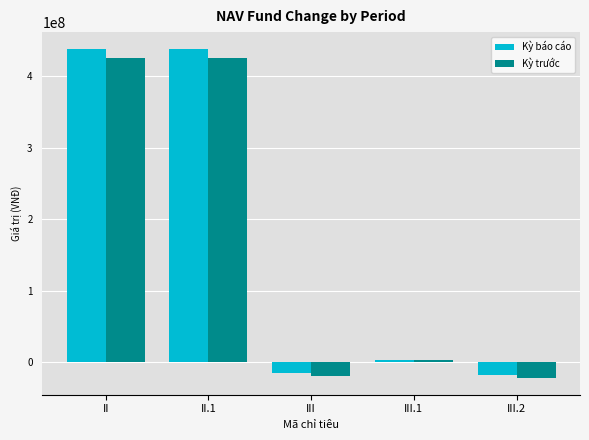

Which series has the largest total across all categories?

Kỳ báo cáo